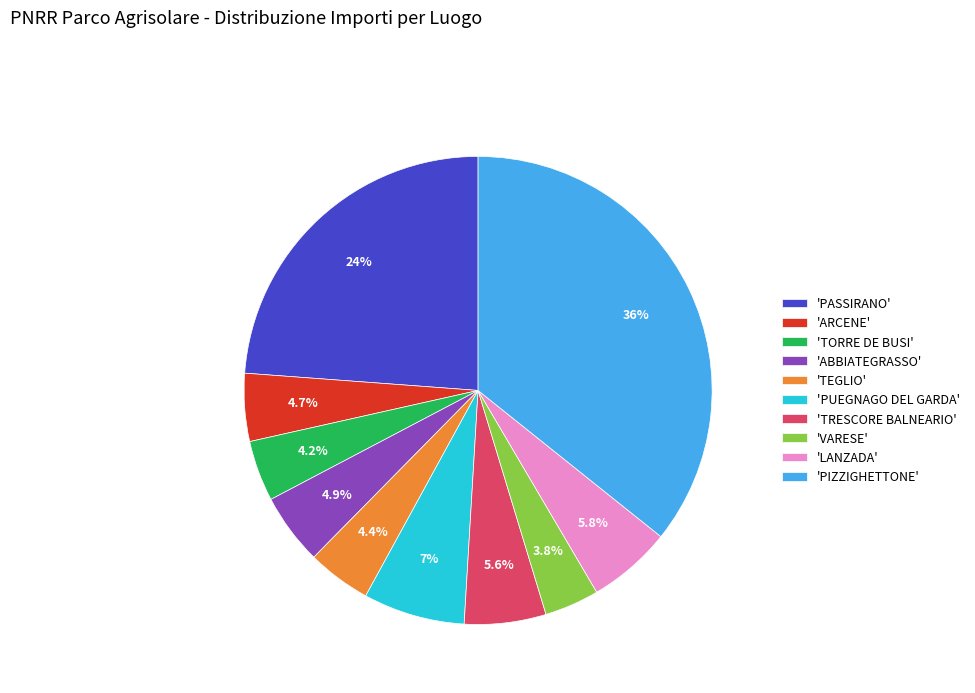

Is the sum of 'TEGLIO' and 'PASSIRANO' greater than half?

No